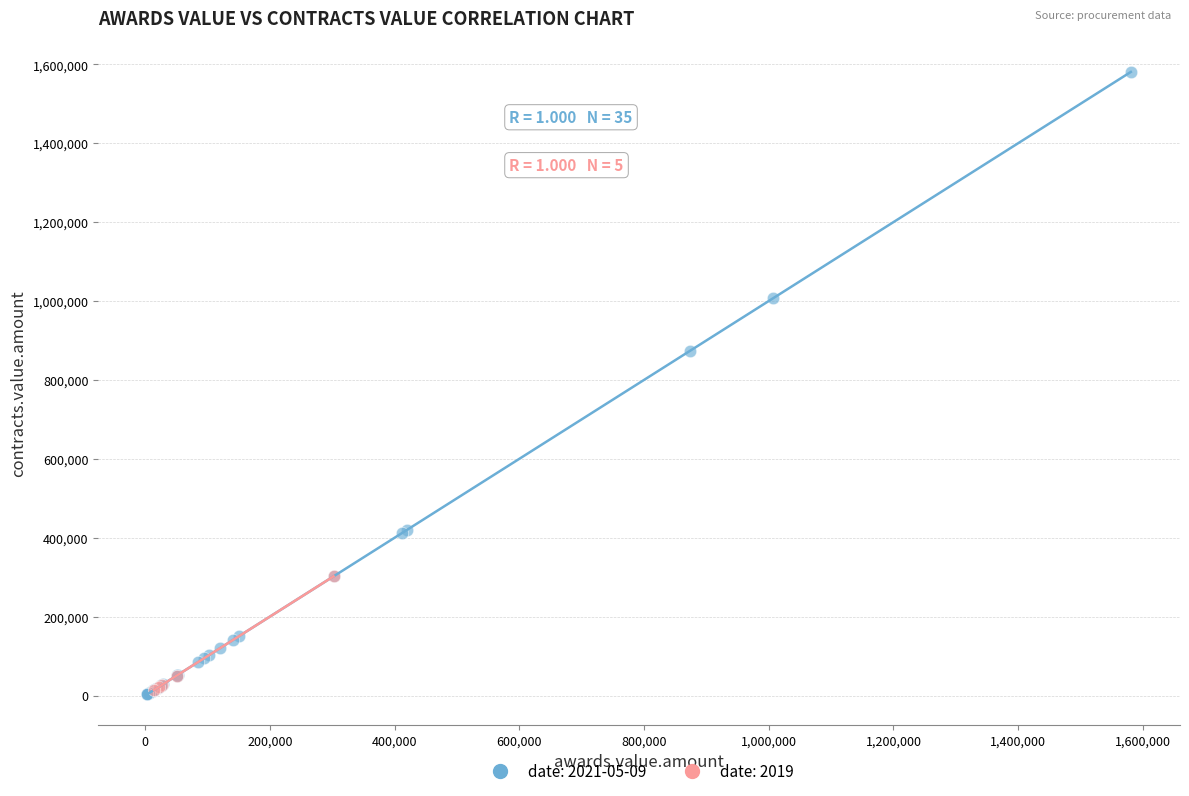

Which series has the largest Y range (max minus min)?

date: 2021-05-09